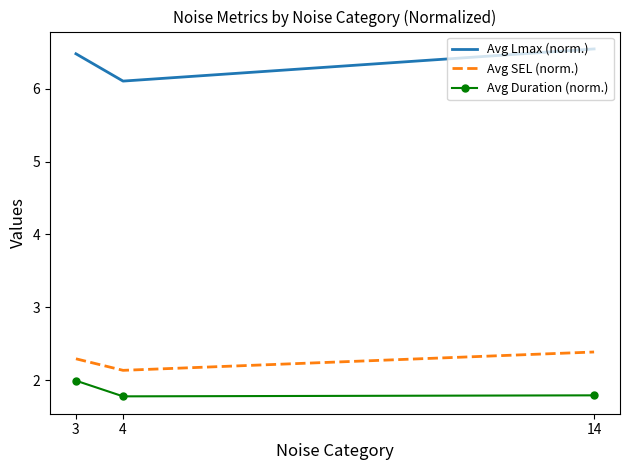

Between 4 and 14, which series saw the biggest shift?

Avg Lmax (norm.)